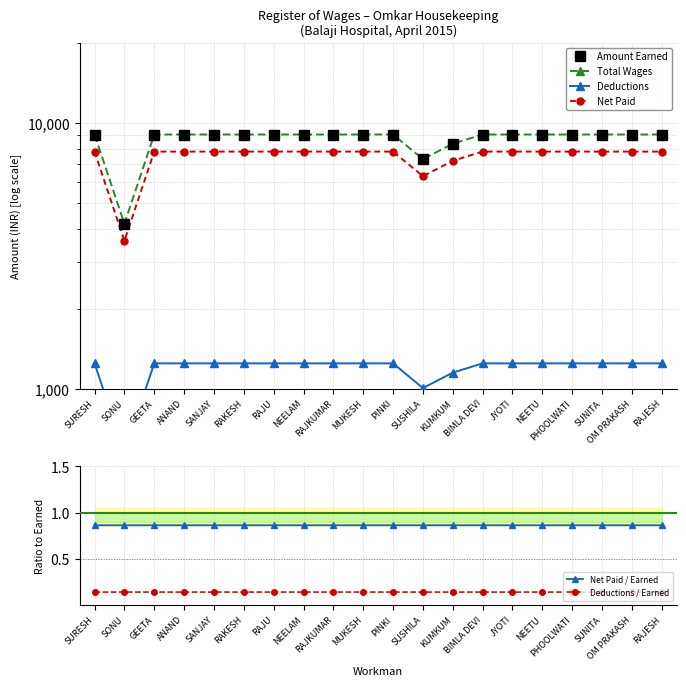

Is this an area chart (filled region under the line)?

No